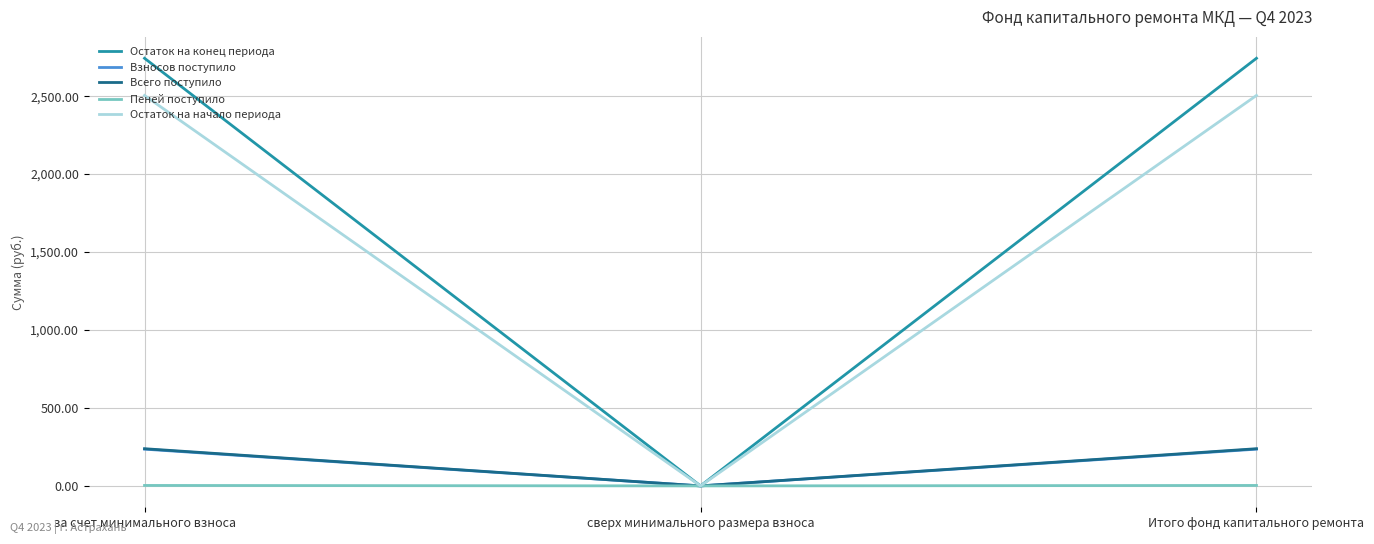

At which label does Всего поступило reach its minimum?

сверх минимального размера взноса